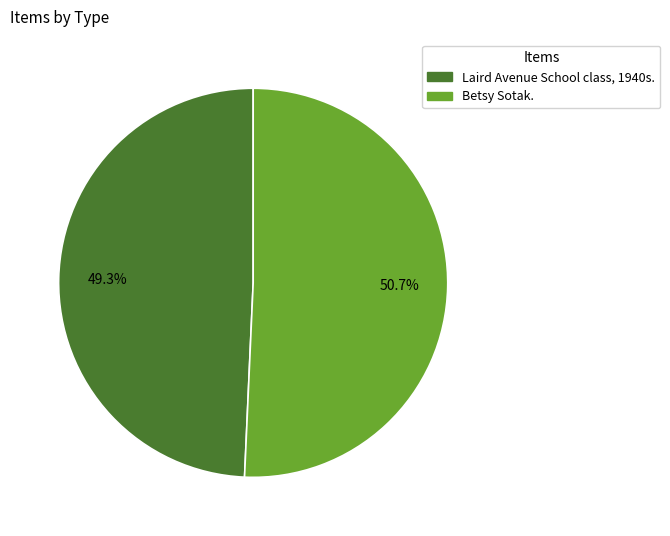

Is the sum of Betsy Sotak. and Laird Avenue School class, 1940s. greater than half?

Yes